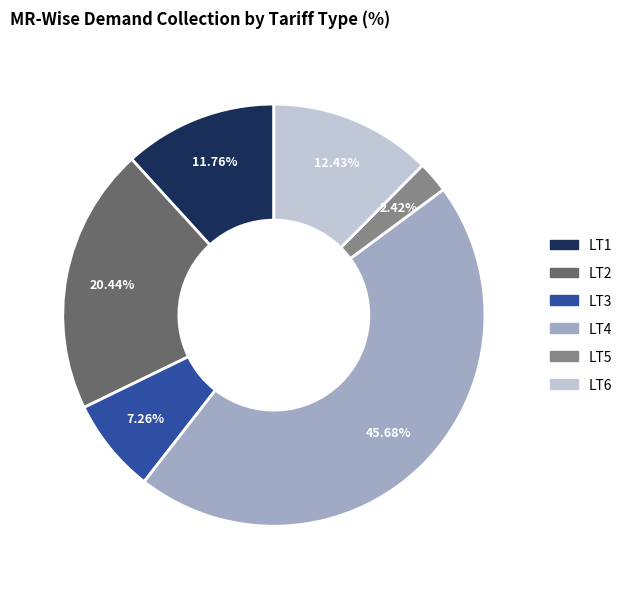

Is it true that LT1 is 12% of the pie?

True